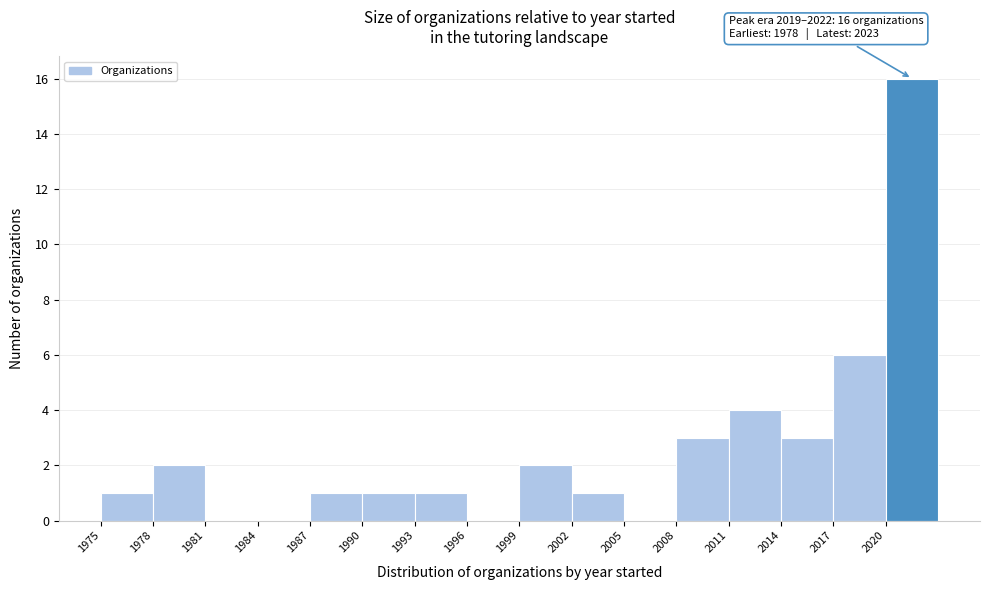

Which range on the x-axis has the tallest bar?

2020 to 2023